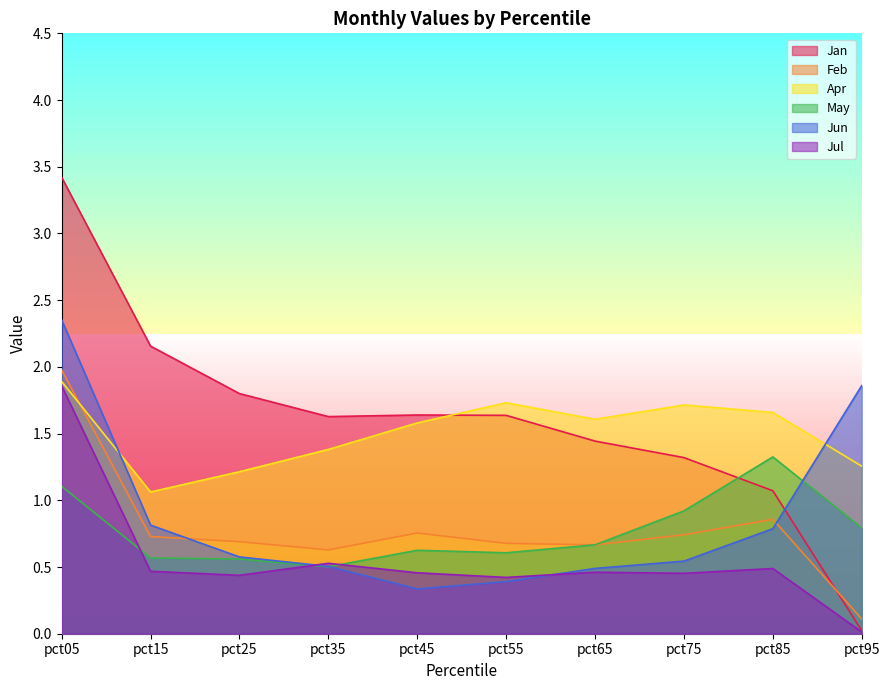

Read the Feb value at pct25.

0.7